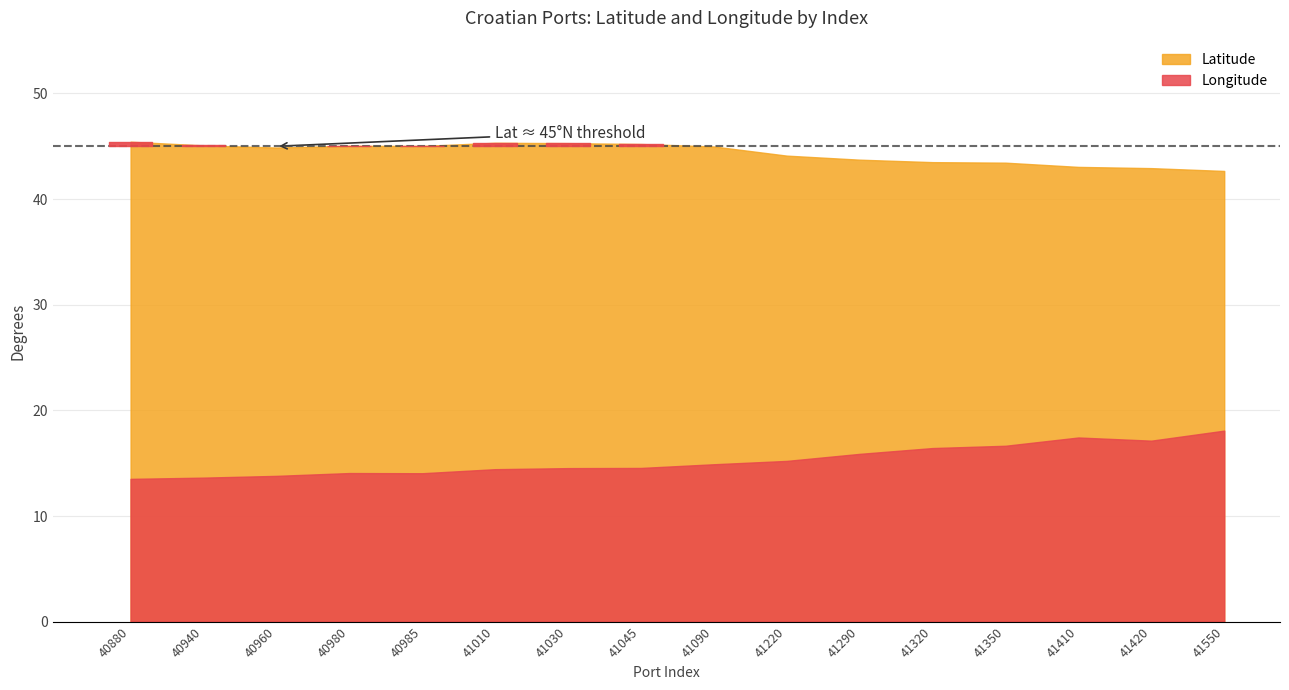

What is the spread (max minus min) of values at 41350?

26.8